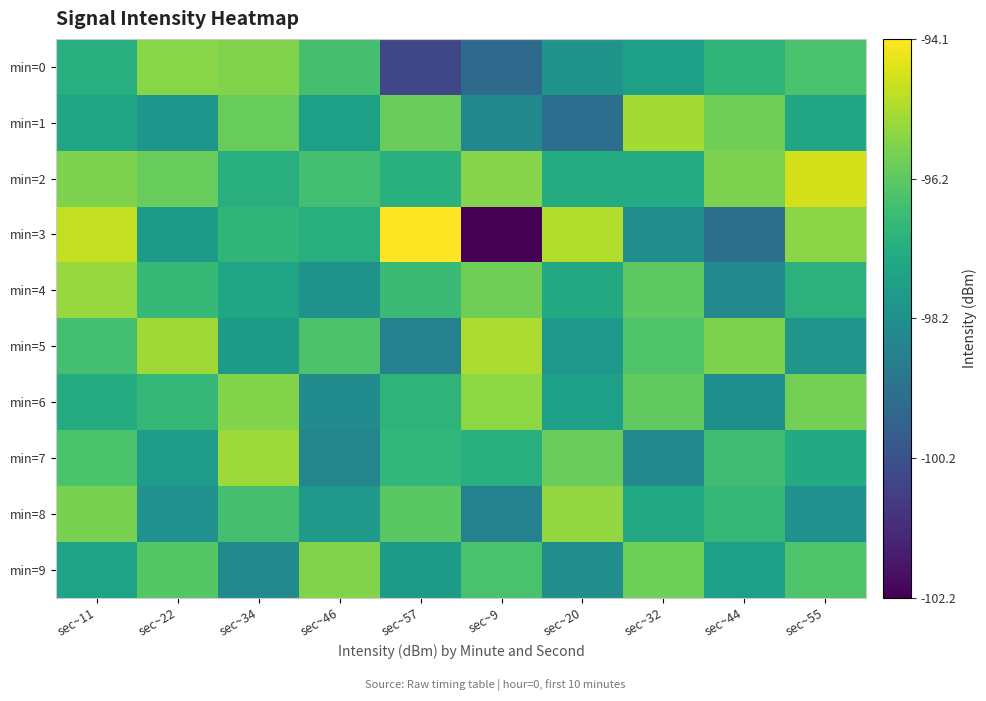

Reading right to left, transcribe all the data shown in this chart.

min=0: sec~55=-96.5	sec~44=-96.9	sec~32=-97.7	sec~20=-98.1	sec~9=-99.5	sec~57=-100.5	sec~46=-96.5	sec~34=-95.7	sec~22=-95.6	sec~11=-97.2
min=1: sec~55=-97.4	sec~44=-95.9	sec~32=-95.2	sec~20=-99.3	sec~9=-98.5	sec~57=-96.0	sec~46=-97.6	sec~34=-96.0	sec~22=-98.0	sec~11=-97.5
min=2: sec~55=-94.7	sec~44=-95.7	sec~32=-97.2	sec~20=-97.3	sec~9=-95.6	sec~57=-97.1	sec~46=-96.6	sec~34=-97.1	sec~22=-96.0	sec~11=-95.7
min=3: sec~55=-95.5	sec~44=-99.3	sec~32=-98.3	sec~20=-95.1	sec~9=-102.2	sec~57=-94.1	sec~46=-97.1	sec~34=-96.9	sec~22=-97.8	sec~11=-94.9
min=4: sec~55=-97.0	sec~44=-98.4	sec~32=-96.2	sec~20=-97.3	sec~9=-95.9	sec~57=-96.7	sec~46=-98.1	sec~34=-97.5	sec~22=-96.8	sec~11=-95.4
min=5: sec~55=-98.0	sec~44=-95.7	sec~32=-96.4	sec~20=-97.9	sec~9=-95.1	sec~57=-98.7	sec~46=-96.4	sec~34=-97.8	sec~22=-95.3	sec~11=-96.5
min=6: sec~55=-95.8	sec~44=-98.2	sec~32=-96.1	sec~20=-97.7	sec~9=-95.5	sec~57=-97.0	sec~46=-98.3	sec~34=-95.6	sec~22=-96.8	sec~11=-97.2
min=7: sec~55=-97.3	sec~44=-96.6	sec~32=-98.4	sec~20=-96.0	sec~9=-97.1	sec~57=-96.9	sec~46=-98.6	sec~34=-95.3	sec~22=-97.8	sec~11=-96.4
min=8: sec~55=-98.2	sec~44=-96.8	sec~32=-97.3	sec~20=-95.5	sec~9=-98.7	sec~57=-96.2	sec~46=-97.9	sec~34=-96.5	sec~22=-98.1	sec~11=-95.8
min=9: sec~55=-96.4	sec~44=-97.6	sec~32=-95.9	sec~20=-98.2	sec~9=-96.5	sec~57=-97.8	sec~46=-95.7	sec~34=-98.4	sec~22=-96.3	sec~11=-97.5